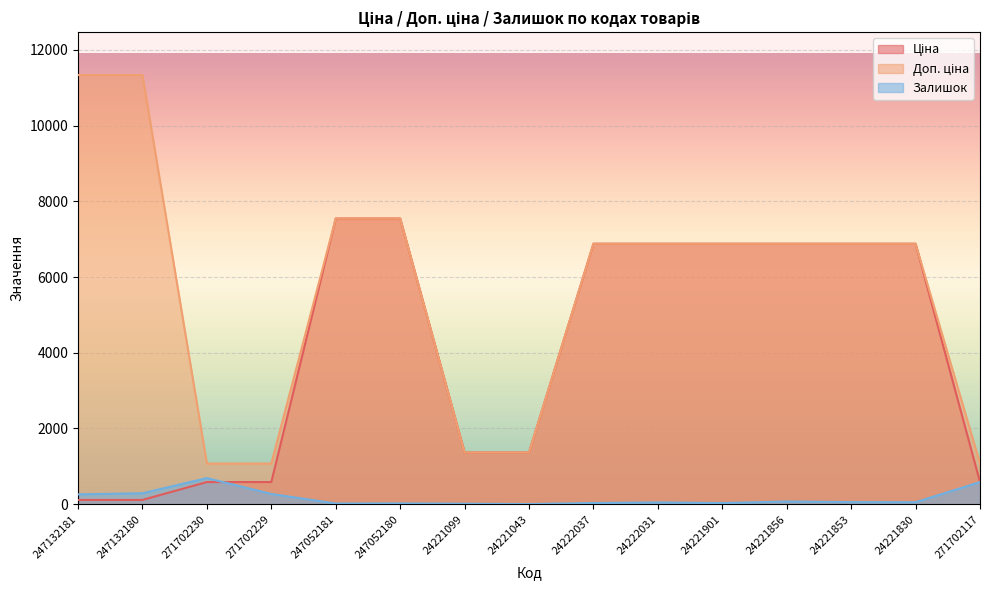

How many lines are shown in the chart?

3